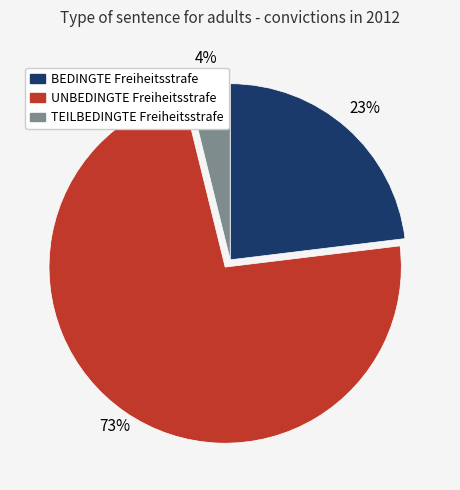

How many slices are in this pie chart?

3